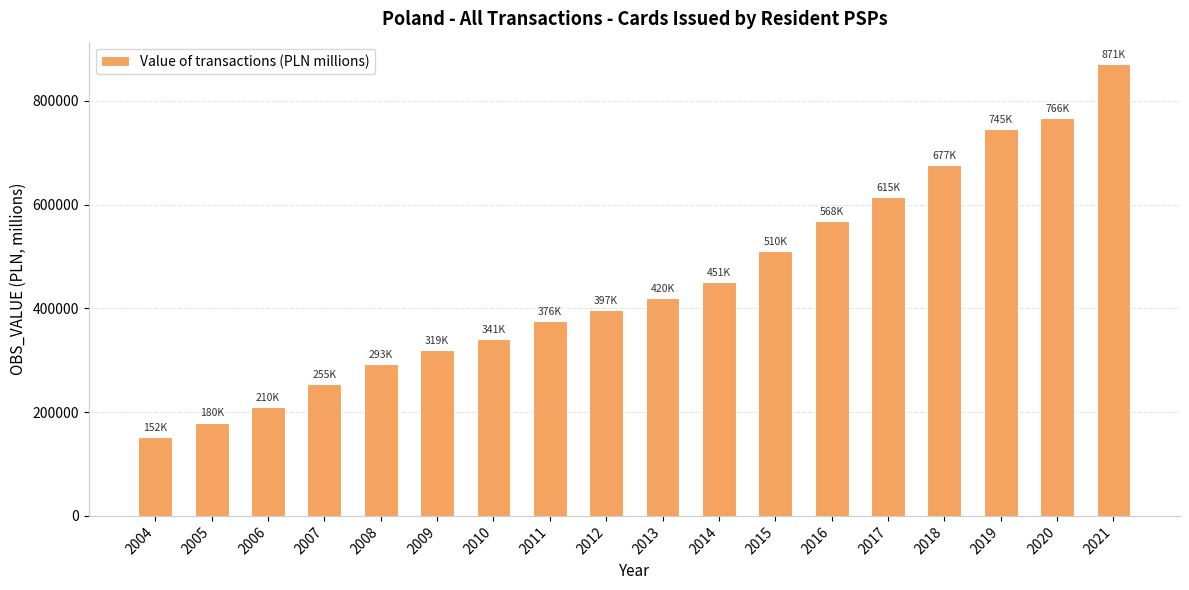

What is the maximum value shown in the chart?

870527.8